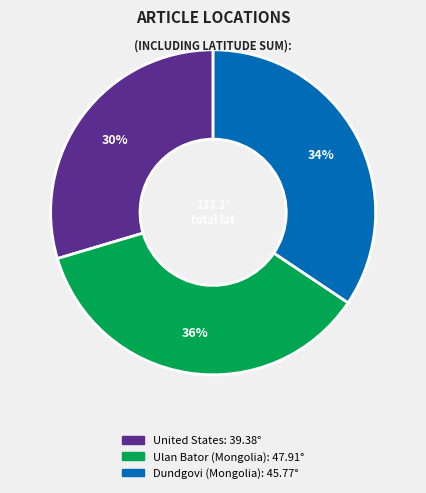

How many segments does this pie chart have?

3